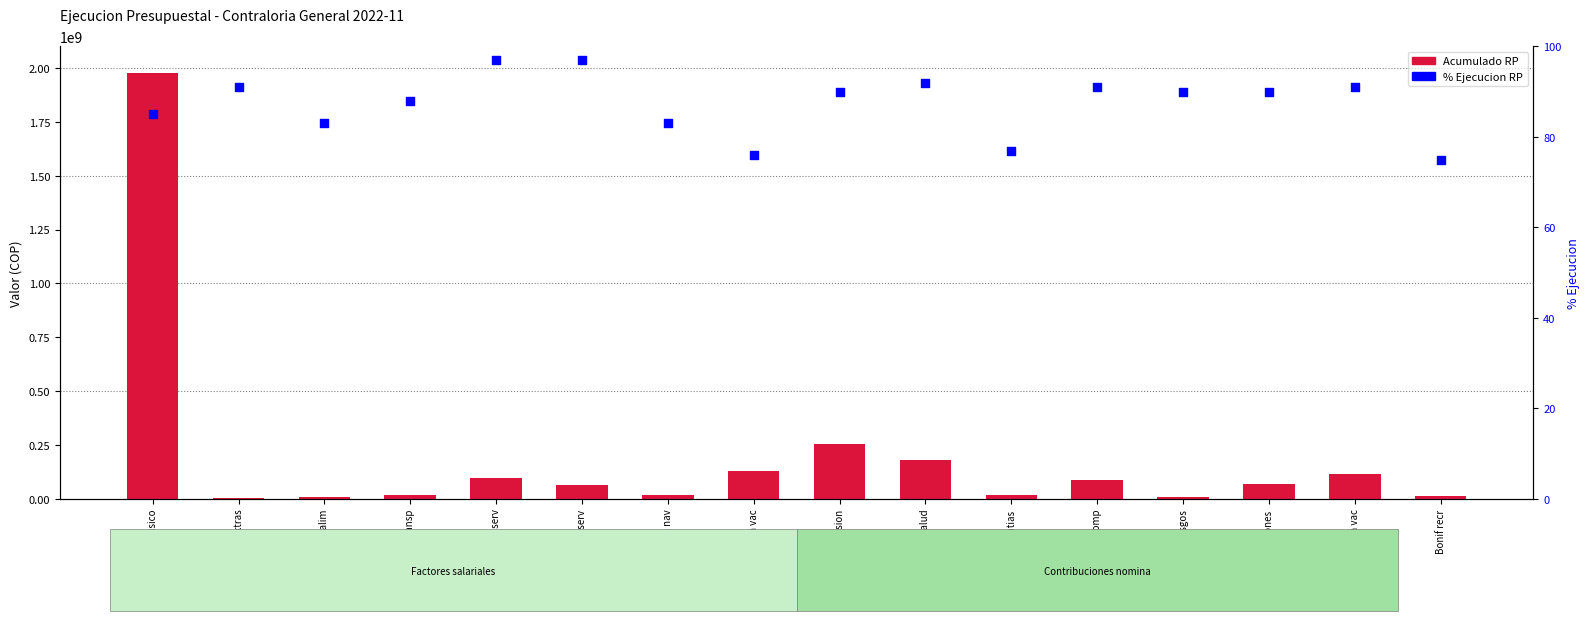

What is the total value across all series at Vacaciones?

70713596